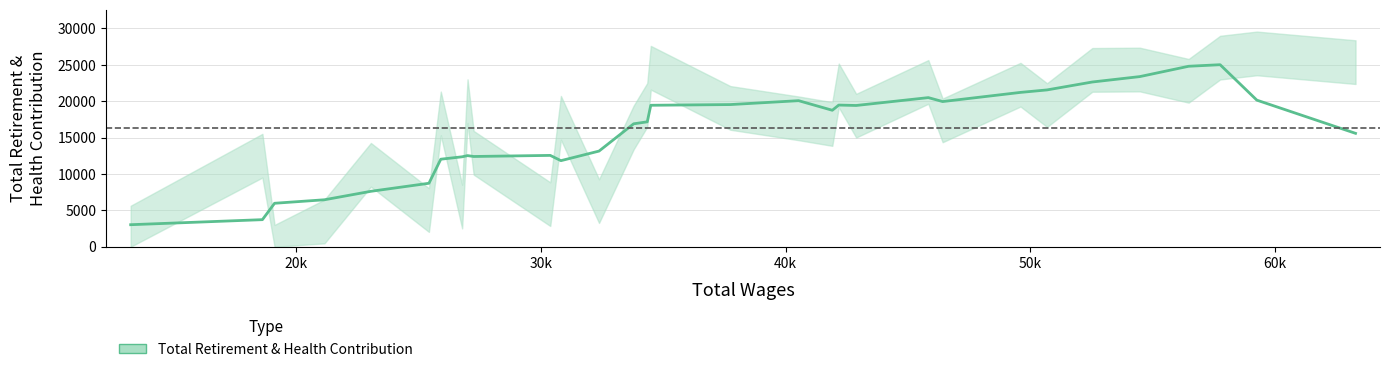

What is the value of the 12th point from the left?

17718